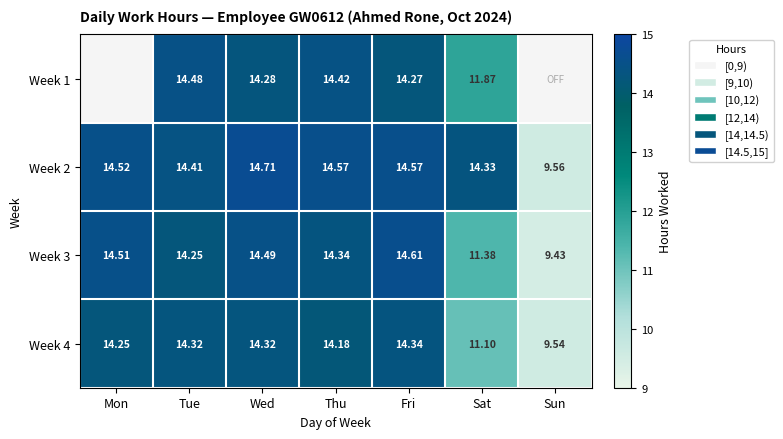

Which has a higher value, Thu or Sat?

Thu